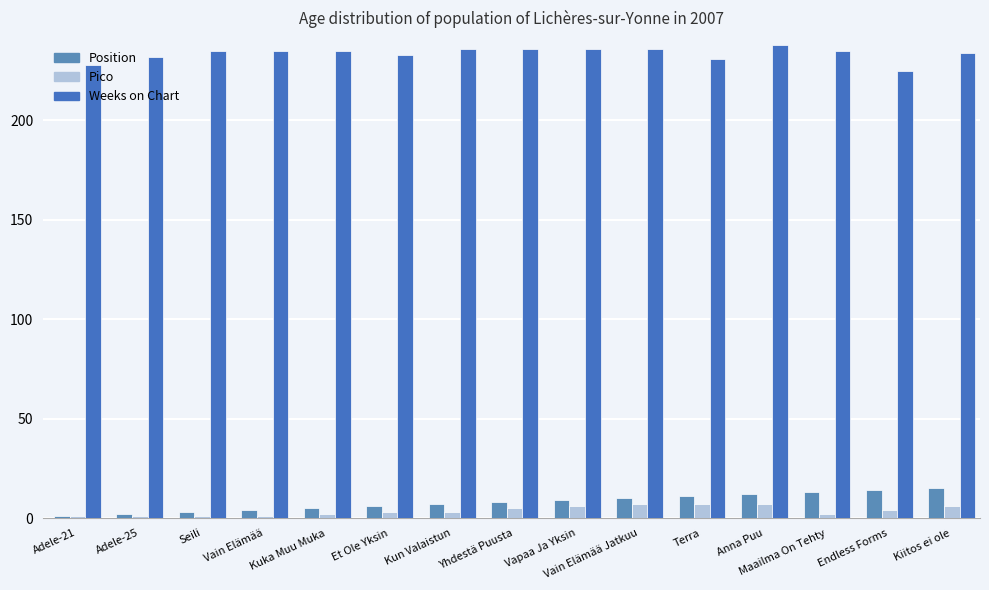

Reading right to left, extract all data points from this chart.

Position: Kiitos ei ole=15	Endless Forms=14	Maailma On Tehty=13	Anna Puu=12	Terra=11	Vain Elämää Jatkuu=10	Vapaa Ja Yksin=9	Yhdestä Puusta=8	Kun Valaistun=7	Et Ole Yksin=6	Kuka Muu Muka=5	Vain Elämää=4	Seili=3	Adele-25=2	Adele-21=1
Pico: Kiitos ei ole=6	Endless Forms=4	Maailma On Tehty=2	Anna Puu=7	Terra=7	Vain Elämää Jatkuu=7	Vapaa Ja Yksin=6	Yhdestä Puusta=5	Kun Valaistun=3	Et Ole Yksin=3	Kuka Muu Muka=2	Vain Elämää=1	Seili=1	Adele-25=1	Adele-21=1
Weeks on Chart: Kiitos ei ole=234	Endless Forms=225	Maailma On Tehty=235	Anna Puu=238	Terra=231	Vain Elämää Jatkuu=236	Vapaa Ja Yksin=236	Yhdestä Puusta=236	Kun Valaistun=236	Et Ole Yksin=233	Kuka Muu Muka=235	Vain Elämää=235	Seili=235	Adele-25=232	Adele-21=228